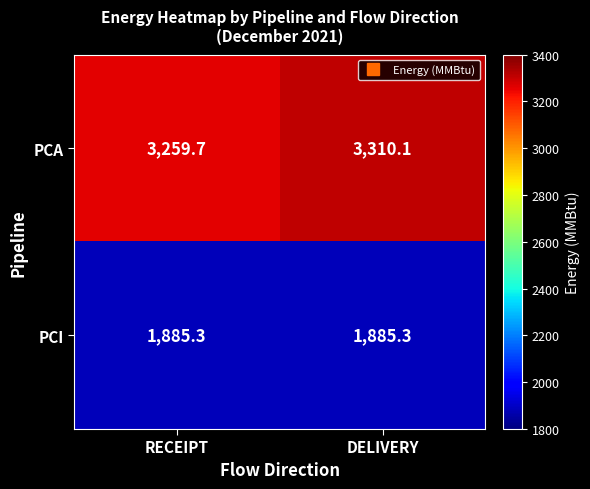

What is the smallest value displayed?

1885.3